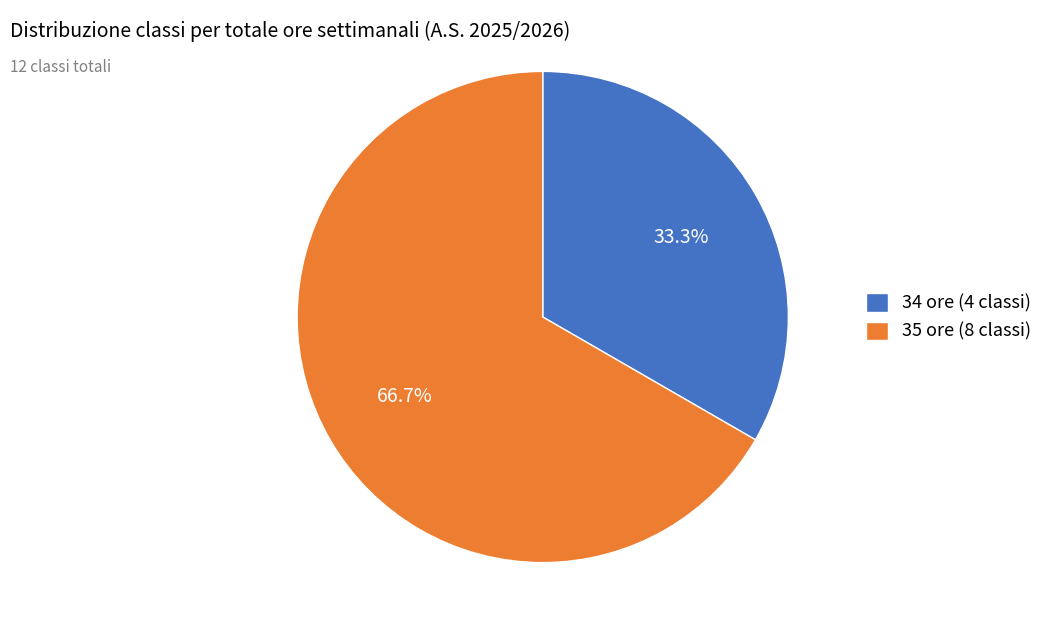

Count the number of slices in the pie.

2